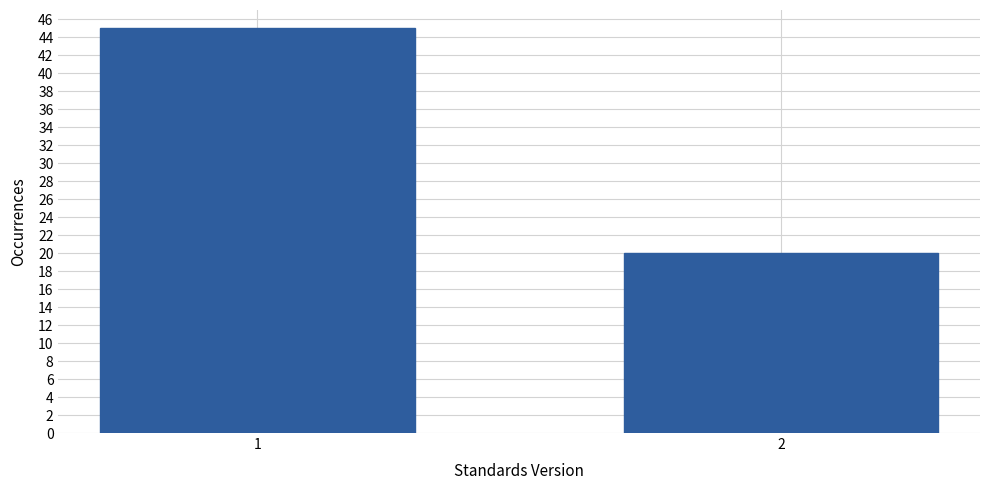

Reading right to left, what are all the values shown in this chart?

20	45